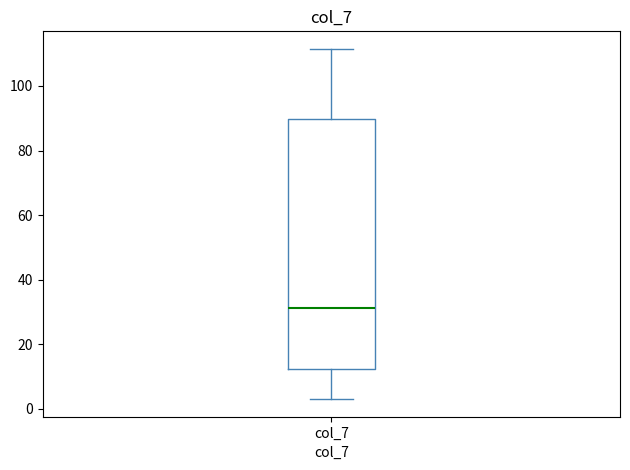

Transcribe this box plot: give where the median line is, the range the box spans, and where the two whiskers end, as read against the y-axis. The values are not printed on the chart, so give them approximately, as read against the axis.

median 32, box 12 to 90, whiskers 4 to 112